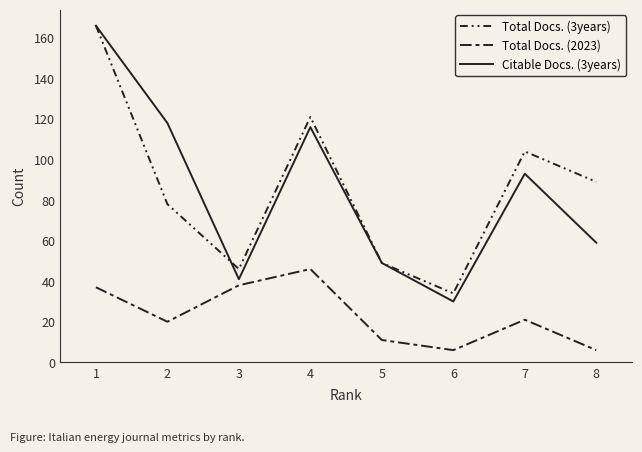

Which series has the largest total across all categories?

Total Docs. (3years)